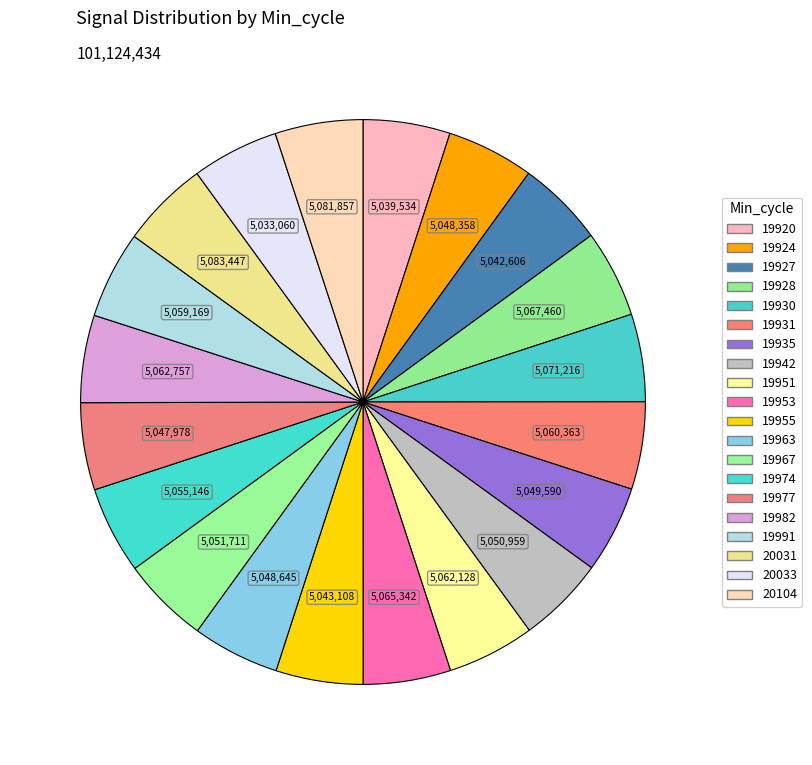

Count the number of slices in the pie.

20